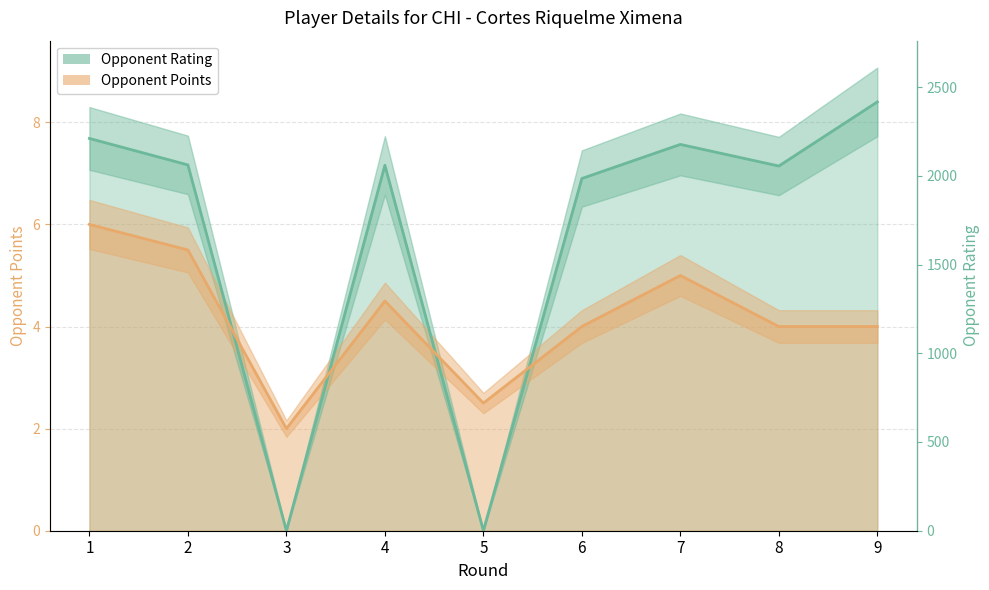

Between 4 and 3, which is larger?

4